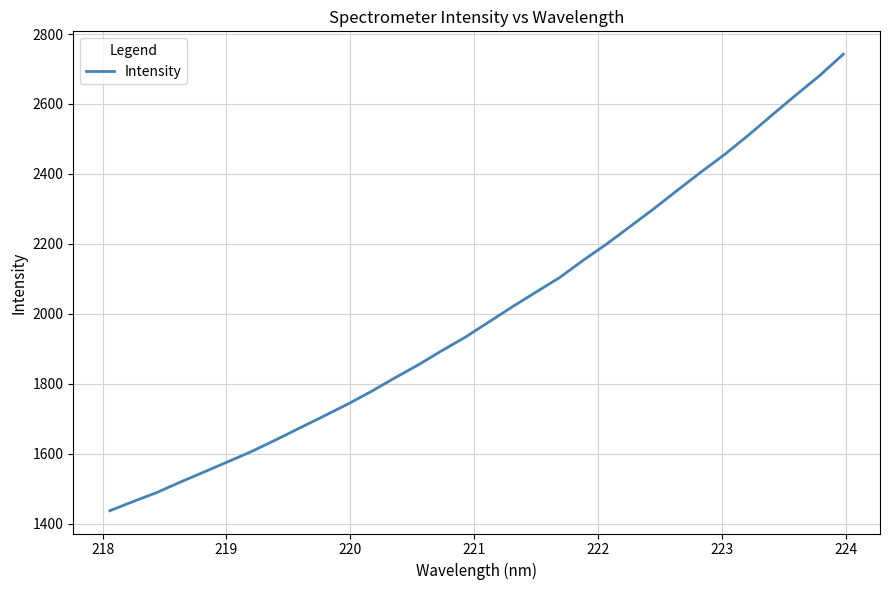

What is the maximum value shown in the chart?

2742.5